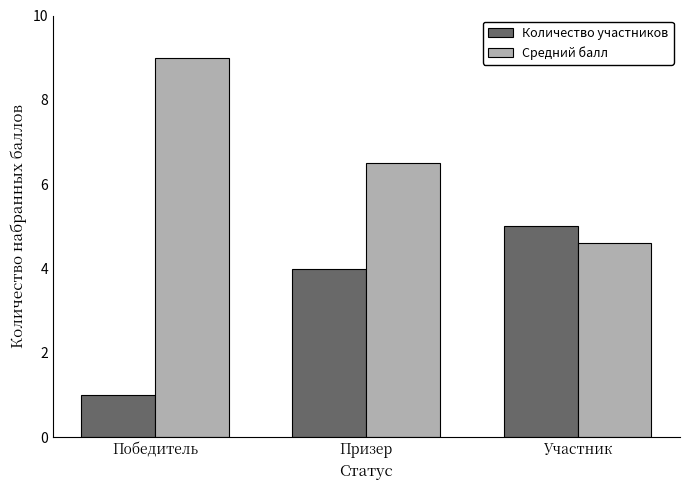

Reading left to right, transcribe all the data shown in this chart.

Количество участников: 1.0	4.0	5.0
Средний балл: 9.0	6.5	4.6